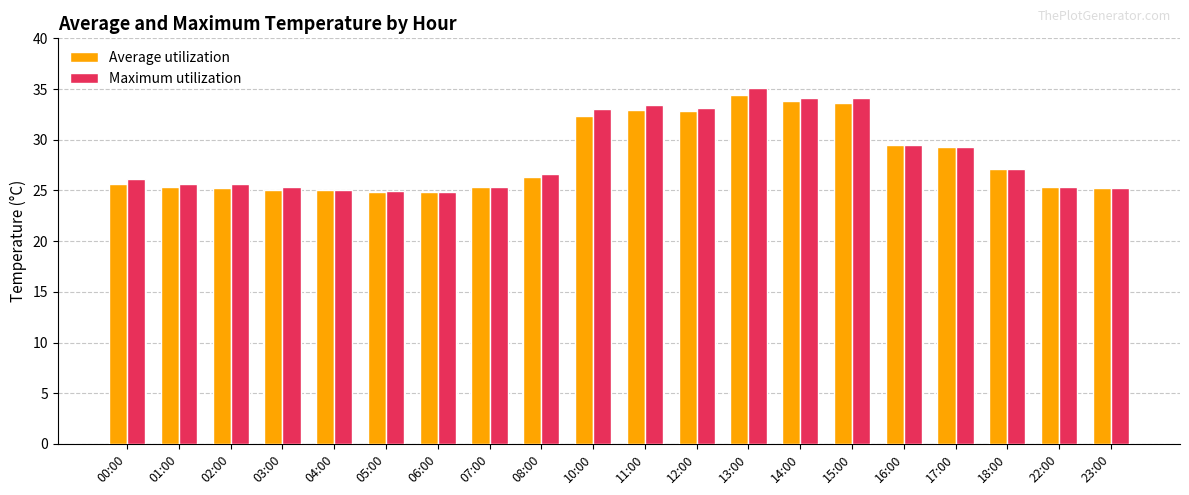

What is the highest value of the Maximum utilization series?

35.1